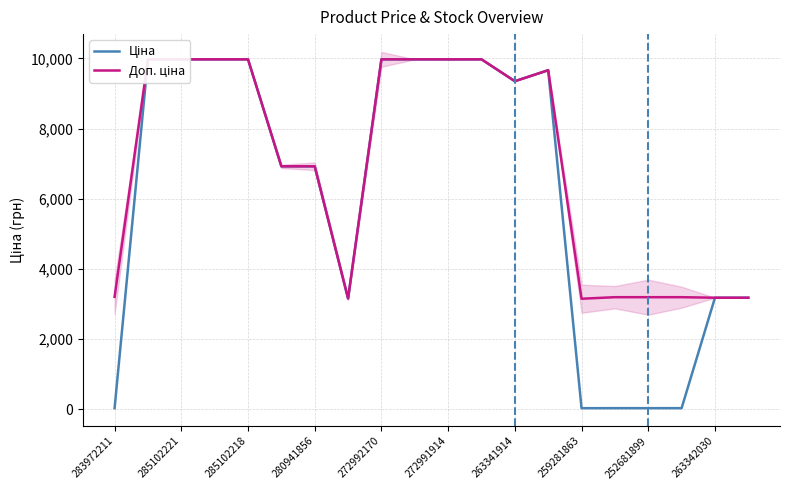

Between 263342030 and 259281863, which is larger?

263342030